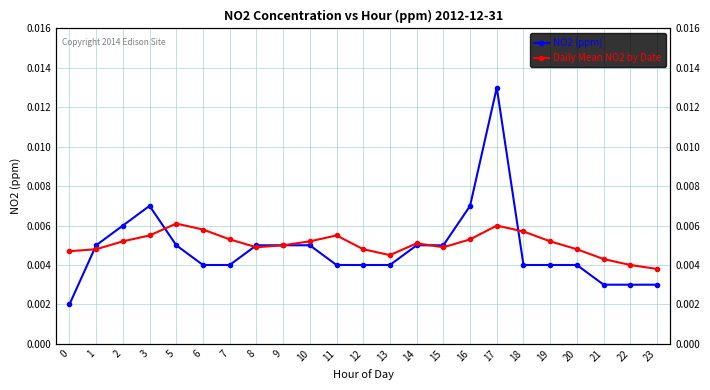

Does the chart display data point markers on the line(s)?

Yes